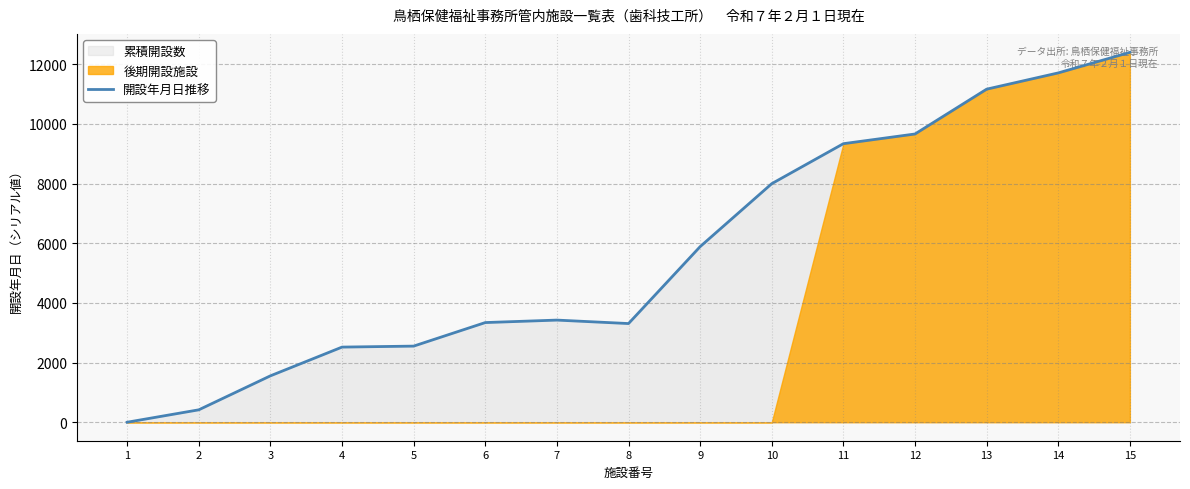

At which category does the data reach its first local valley?

8